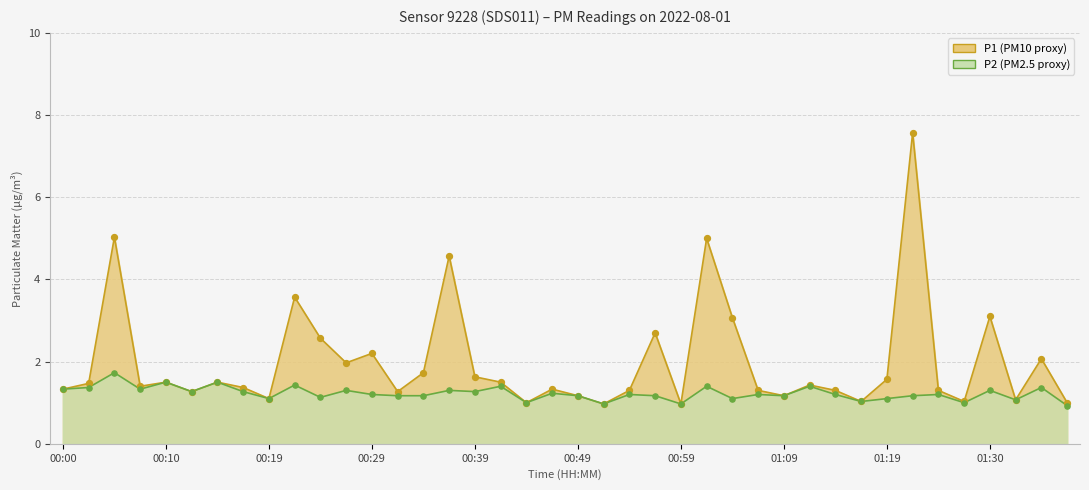

What are all the series names shown in the legend?

P1, P2